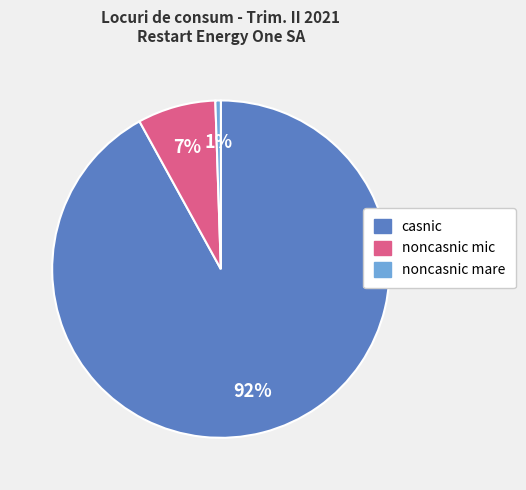

To the nearest percent, what is the difference between the largest and smallest slice percentages?

91%